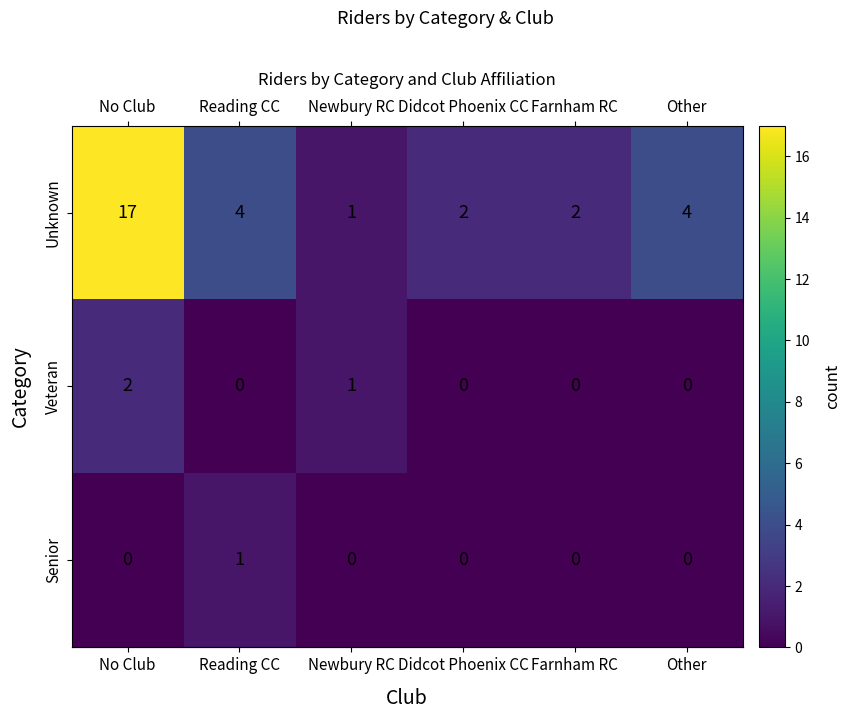

Reading right to left, what are all the values shown in this chart?

Unknown: 4	2	2	1	4	17
Veteran: 0	0	0	1	0	2
Senior: 0	0	0	0	1	0